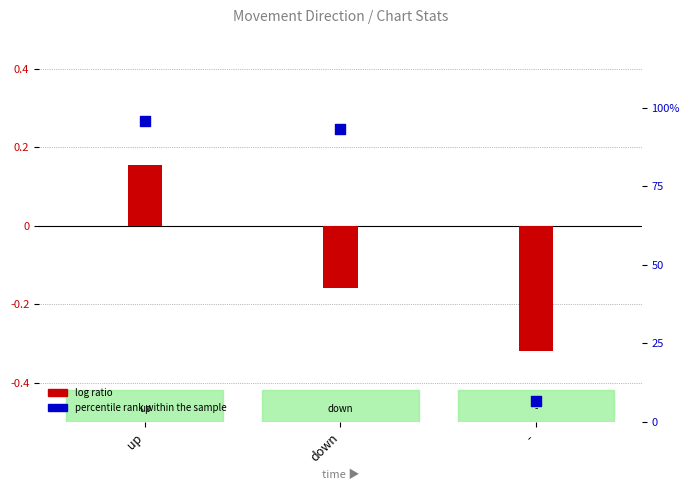

What are all the series names shown in the legend?

log ratio, percentile rank within the sample